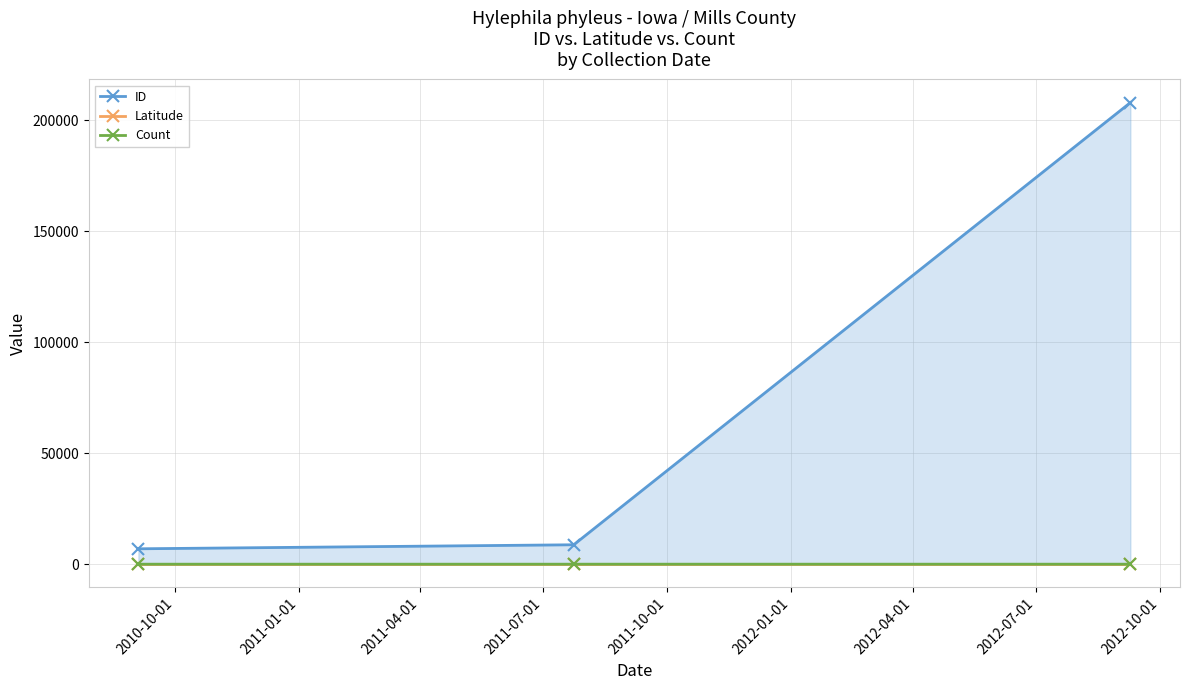

Which series has the largest range (max minus min)?

ID